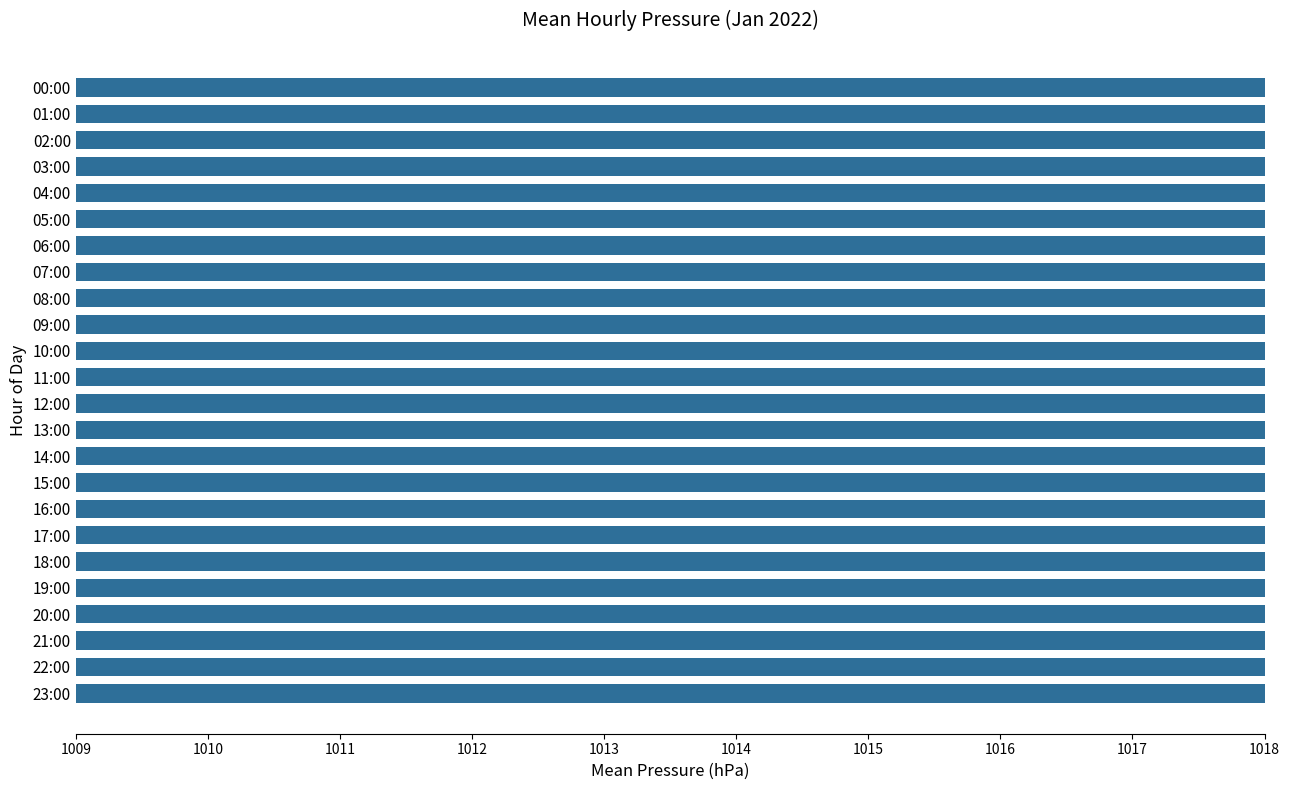

What is the difference between the values at 12:00 and 06:00?

0.1